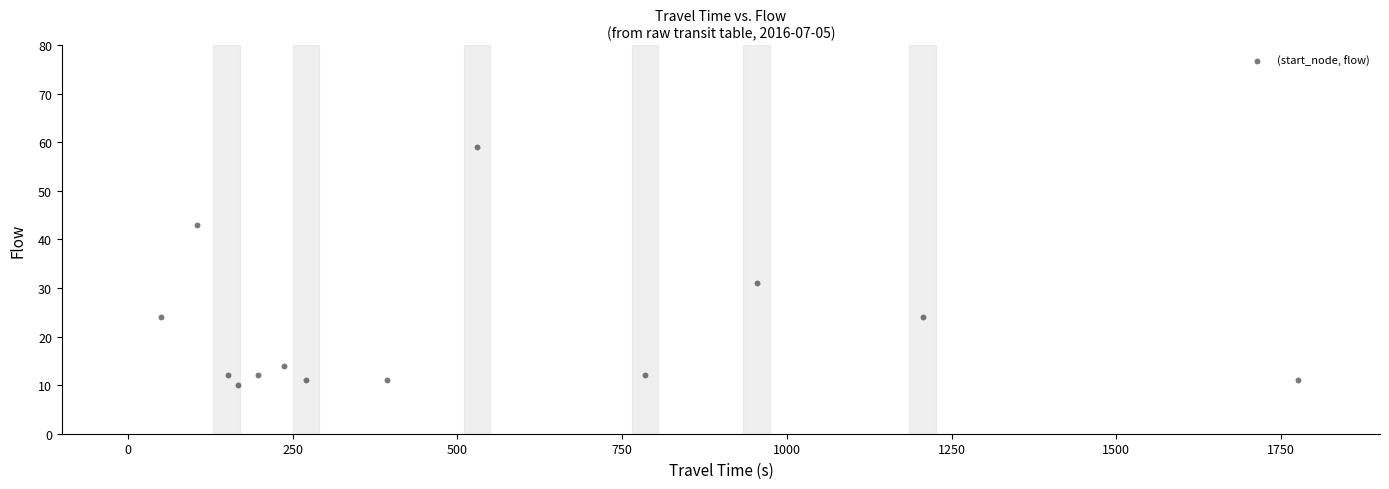

What Y value in the scatter plot is closest to 34?

31